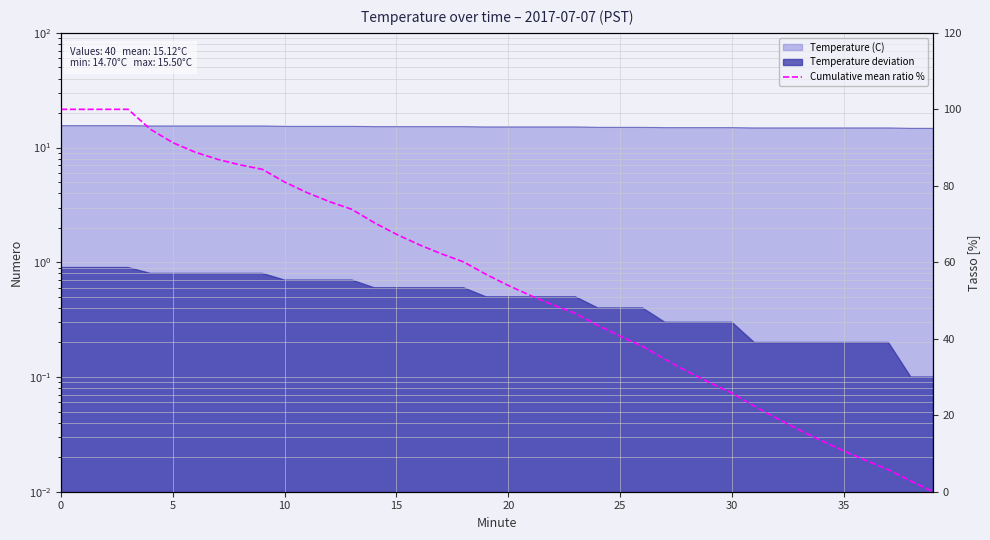

Reading left to right, extract all data points from this chart.

100.0	100.0	100.0	100.0	94.8	91.3	88.8	86.9	85.5	84.3	81.0	78.2	75.9	73.9	70.4	67.3	64.6	62.2	60.1	56.9	53.9	51.3	48.8	46.6	43.5	40.7	38.0	34.6	31.5	28.5	25.8	22.4	19.2	16.2	13.4	10.7	8.1	5.7	2.8	0.0